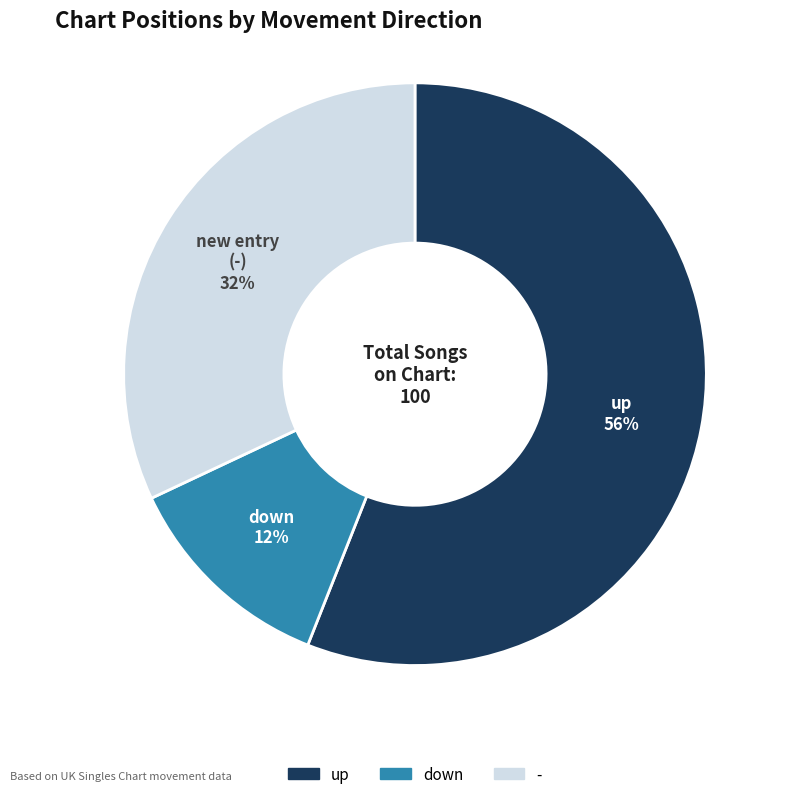

True or false: down accounts for 12% of the total.

True